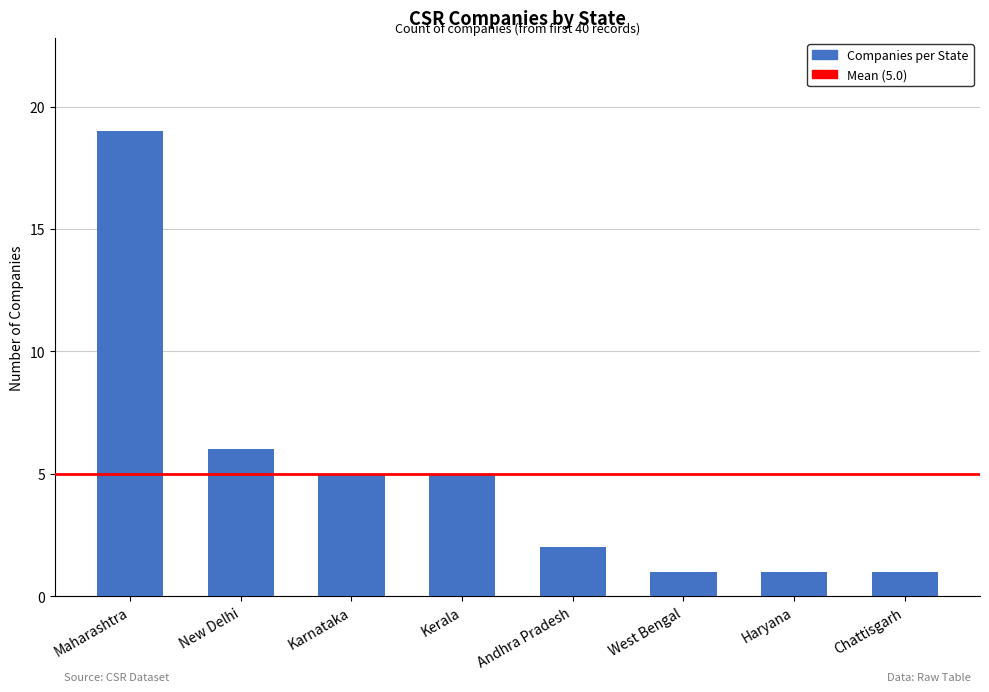

What is the sum of the values at Chattisgarh and Kerala?

6